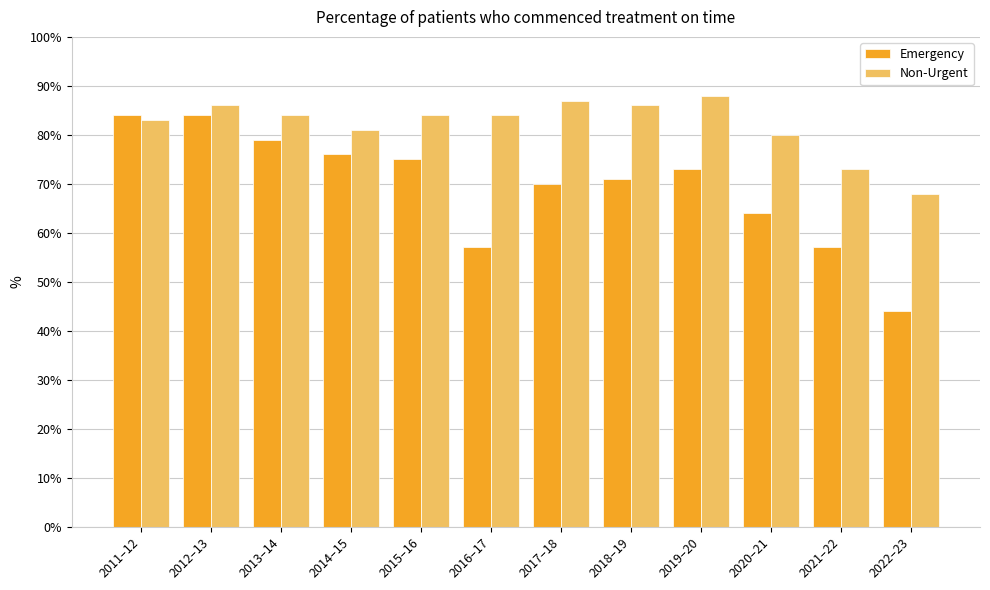

At which label does Emergency reach its minimum?

2022–23